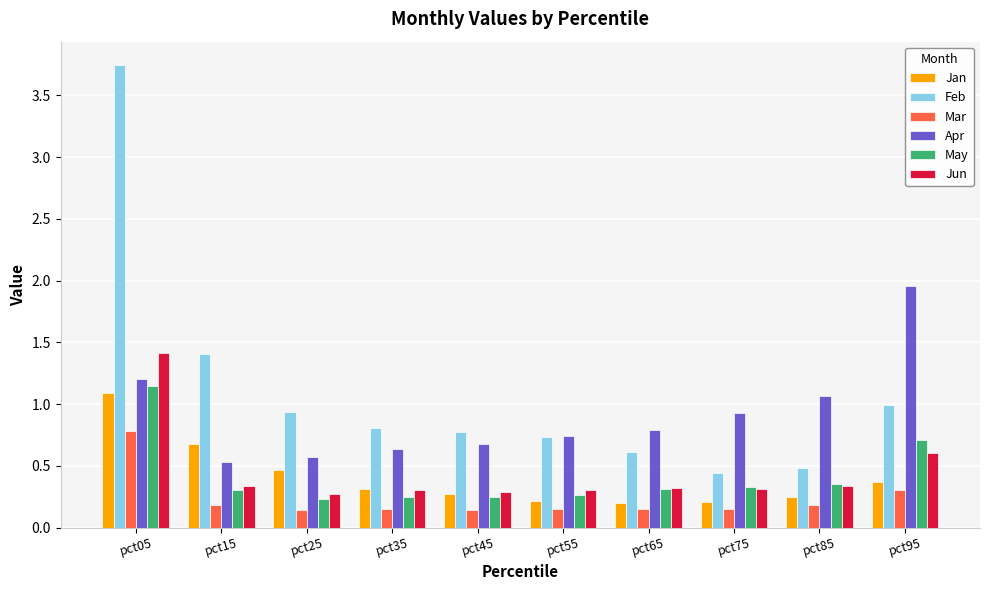

What is the sum of all Feb values?

10.9